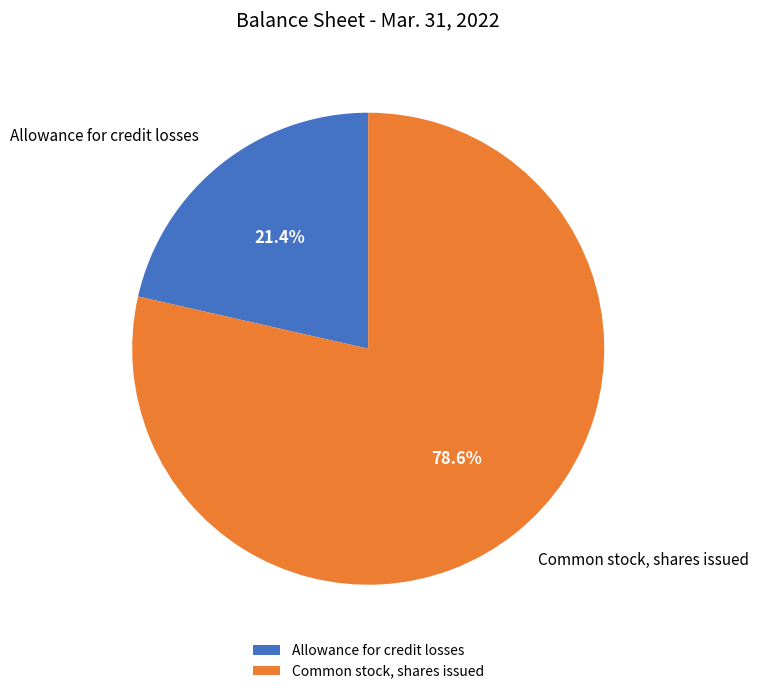

Between Common stock, shares issued and Allowance for credit losses, which is larger?

Common stock, shares issued